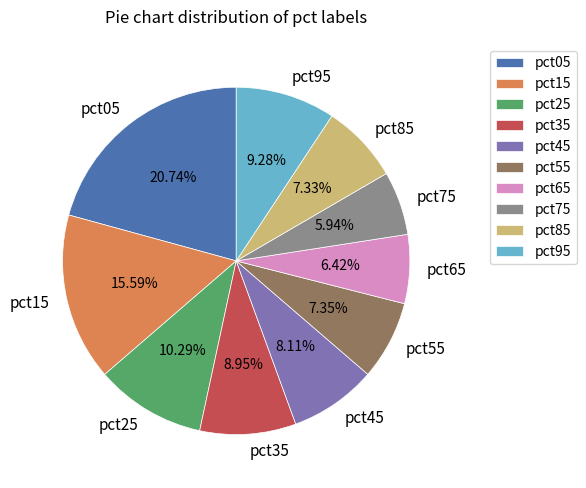

Does pct95 account for over 50% of the chart?

No